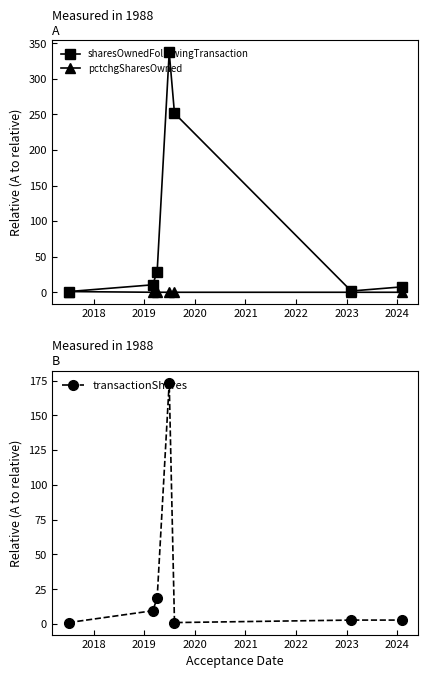

How many interior local valleys does the transactionShares series have?

1